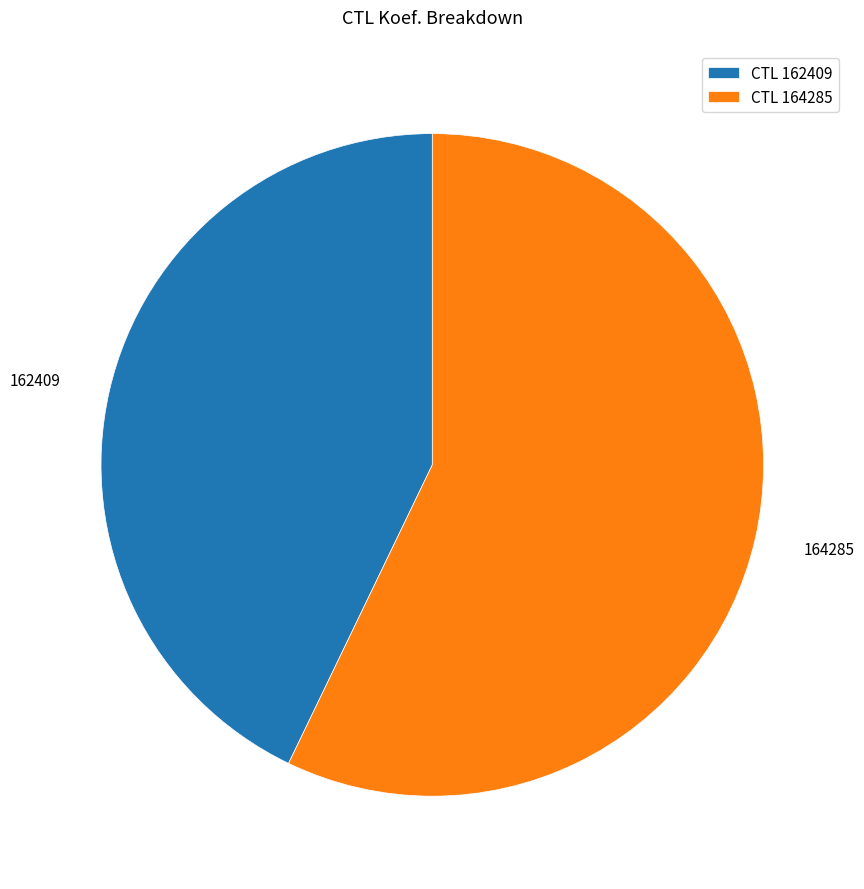

Is there a majority slice in this chart?

Yes